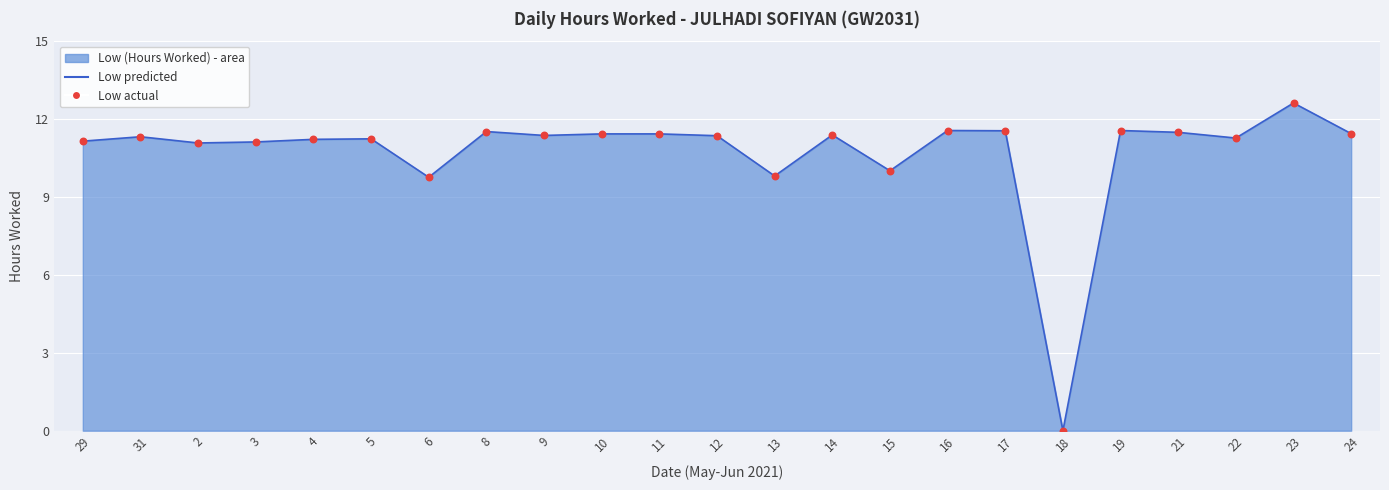

What is the total value across all series at 24?

22.9